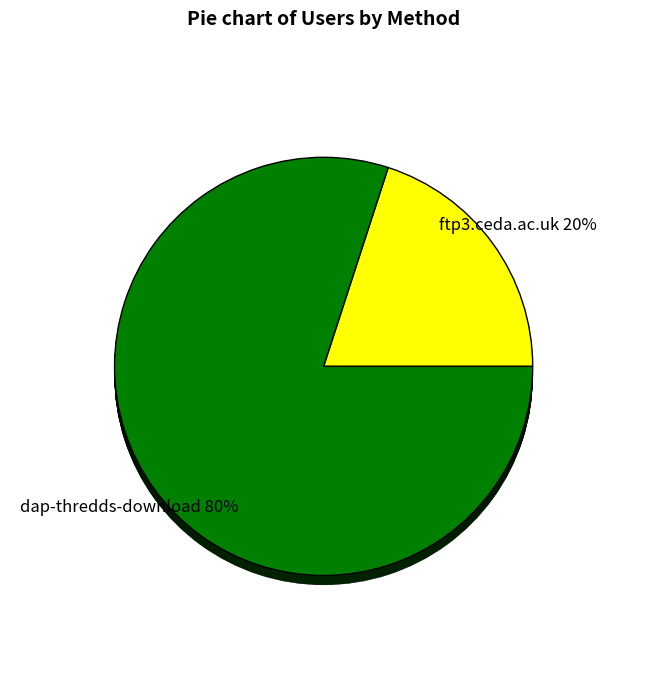

How much of the chart is everything except dap-thredds-download?

20.0%